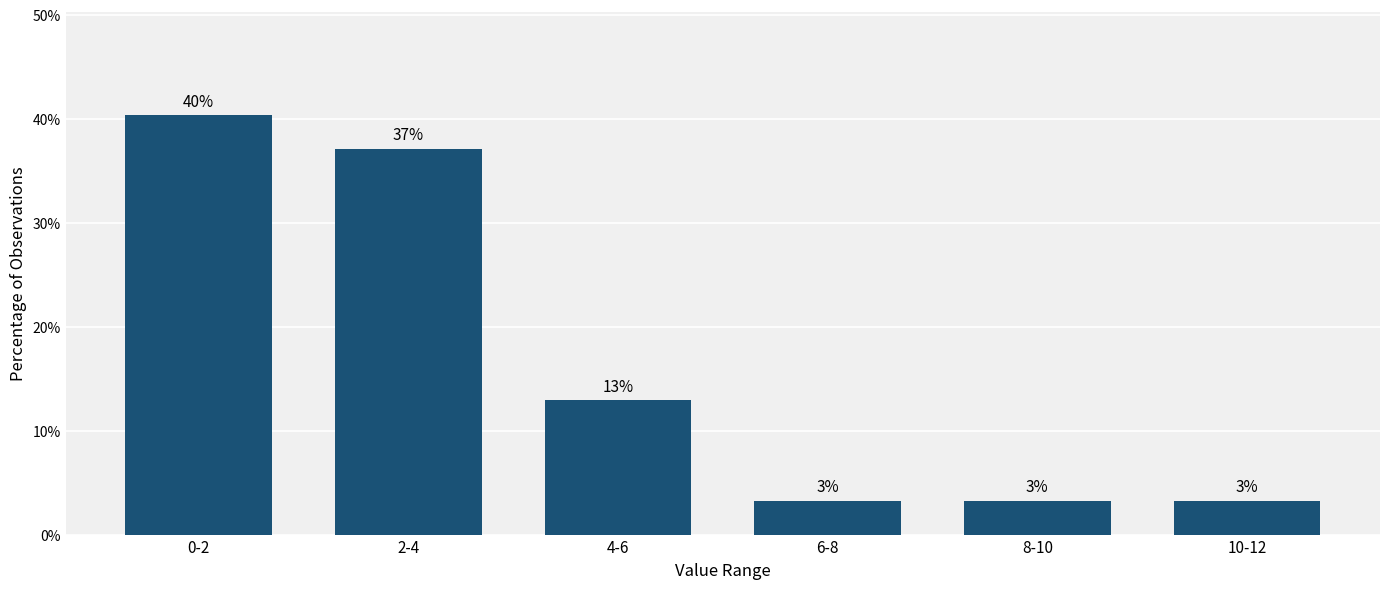

Are the bars horizontal?

No